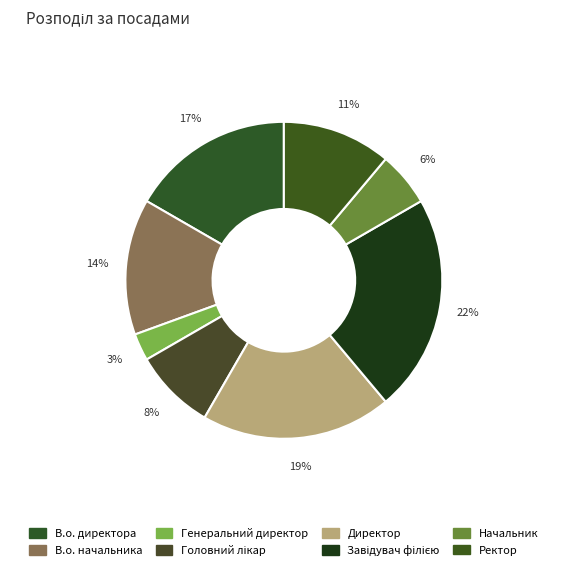

How many segments does this pie chart have?

8